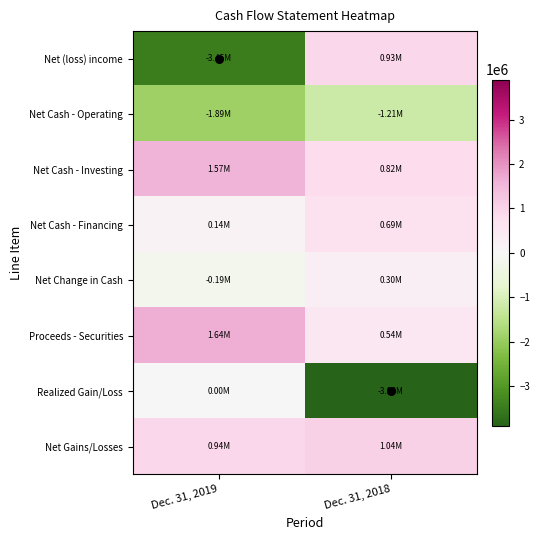

How many series are shown in this chart?

8